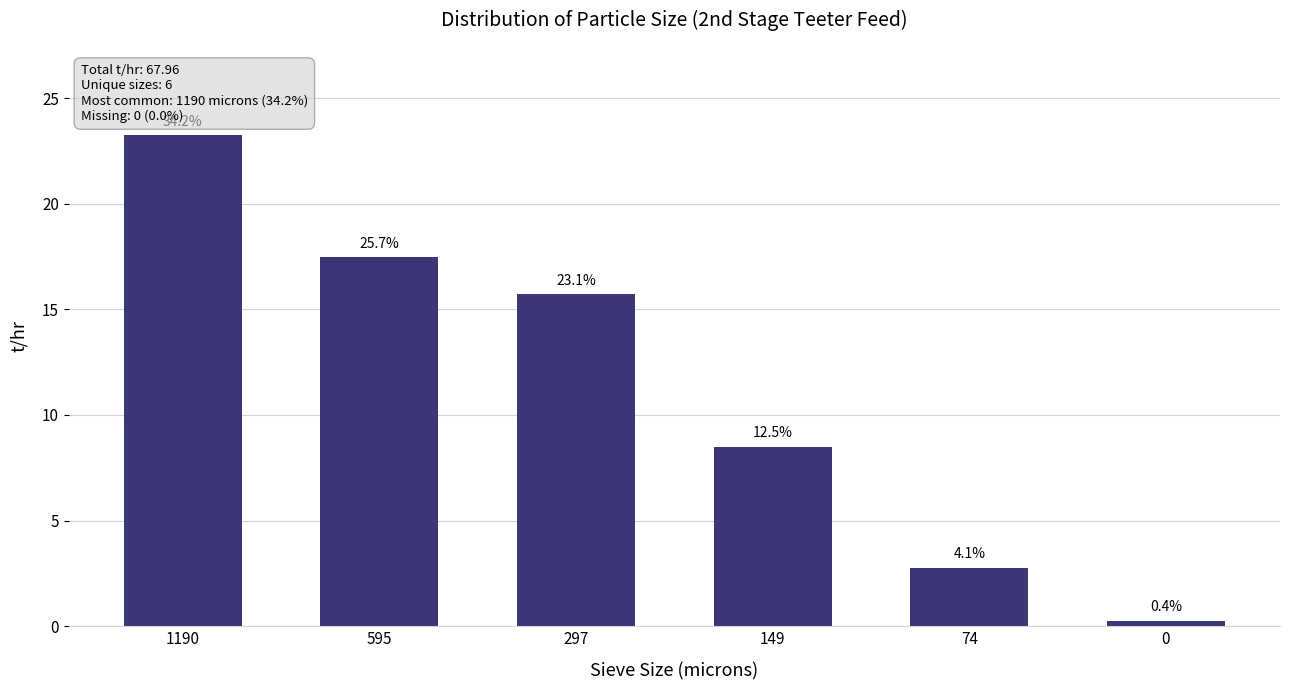

How many bars are there in total?

6